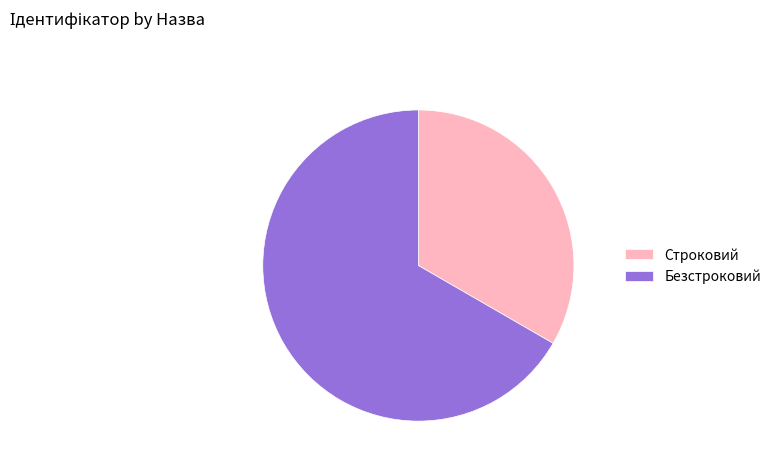

Approximately how many times larger is the value at Безстроковий compared to Строковий?

2.0